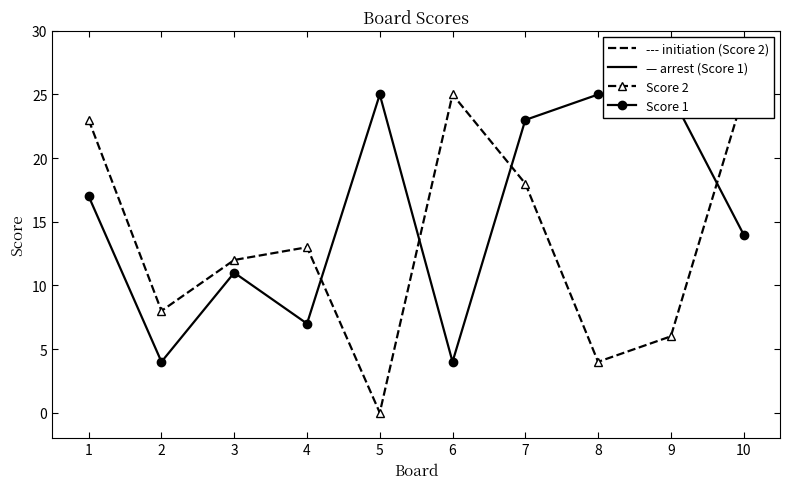

Is this an area chart (filled region under the line)?

No